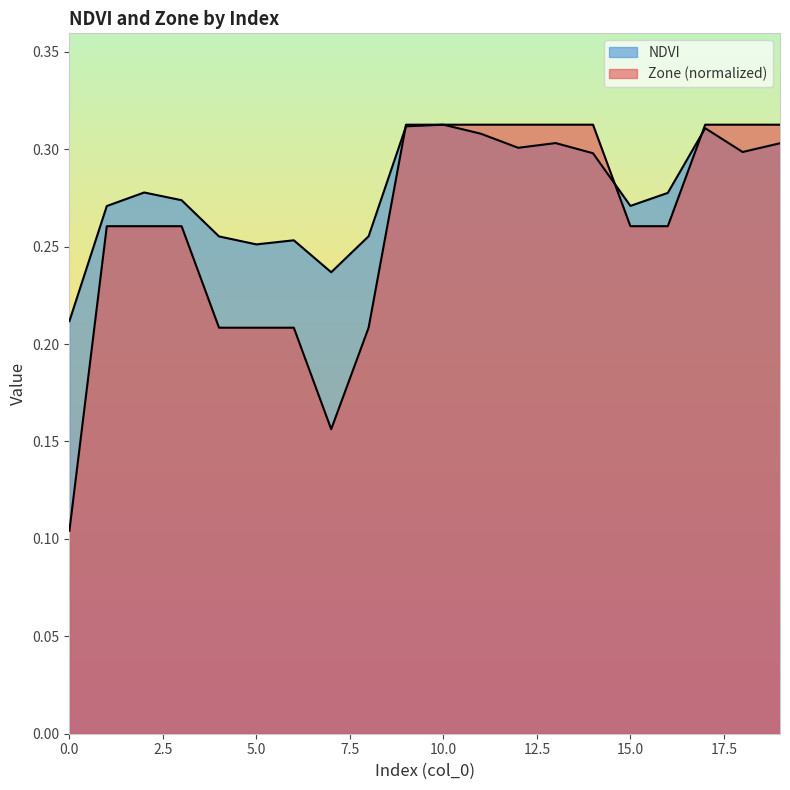

What is the value of the Zone point at the 9th from the left?

0.2